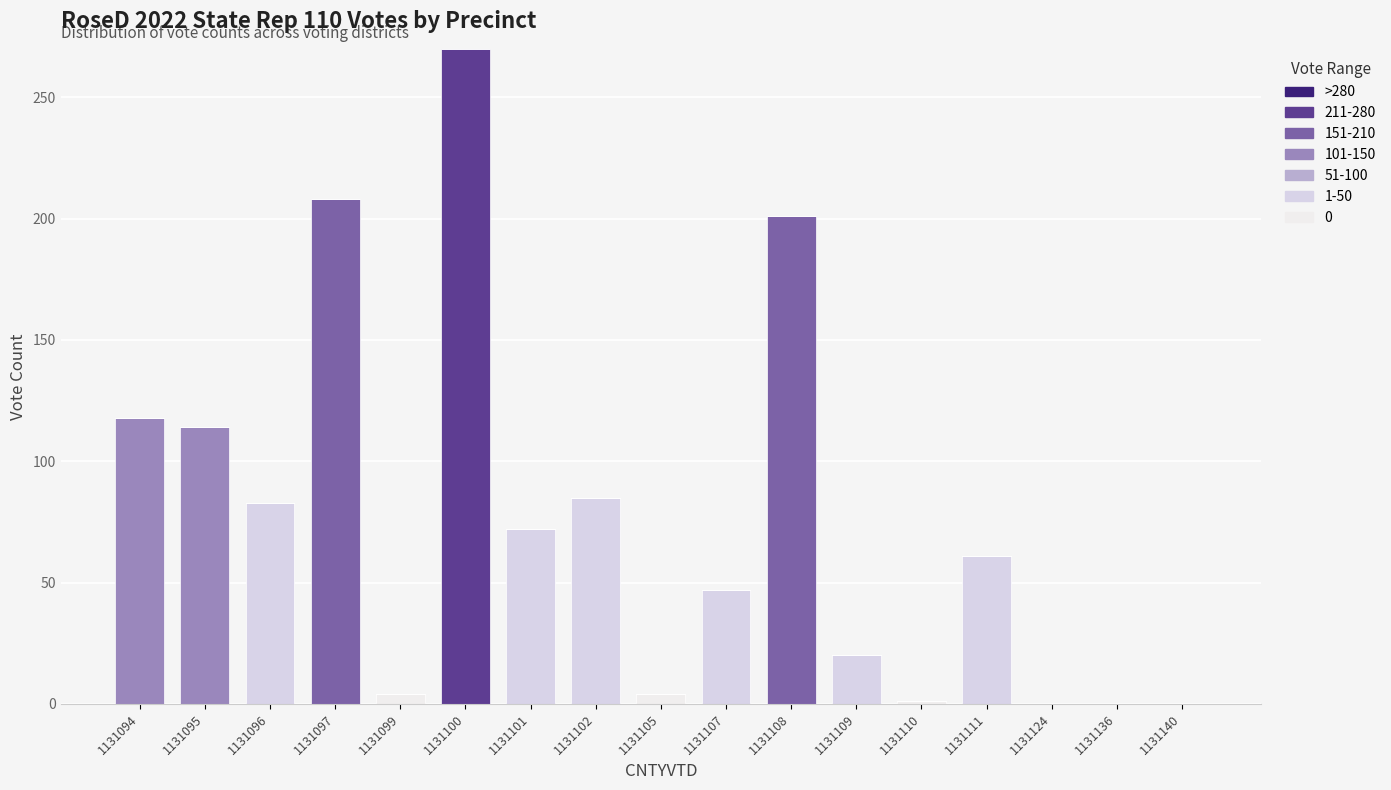

Is it true that 101-150 equals 0 at 1131100?

True